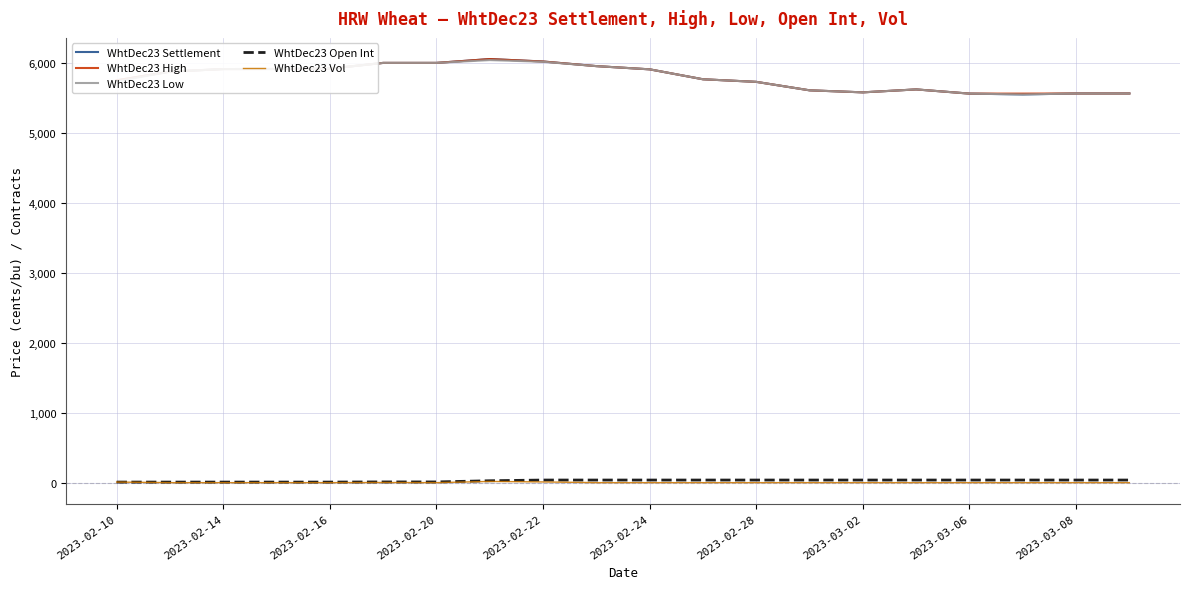

Which series has the widest spread of values?

WhtDec23 Settlement